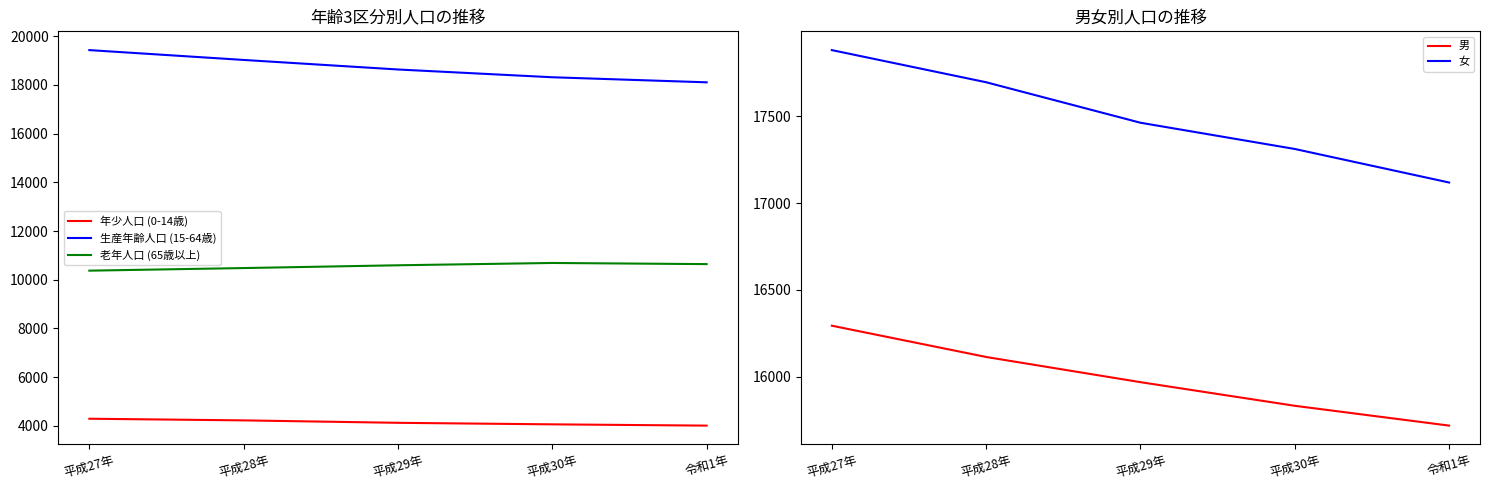

True or false: 老年人口 (65歳以上) and 年少人口 (0-14歳) cross at least once.

False